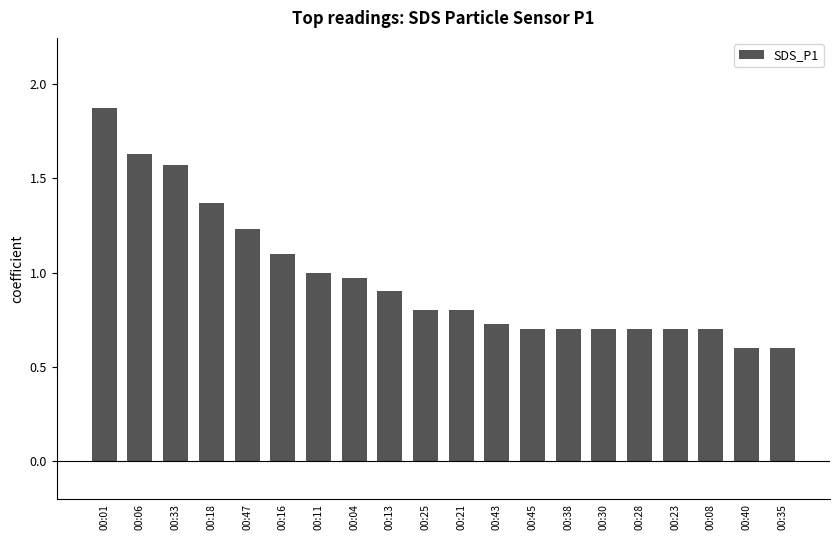

How many bars are there in total?

20